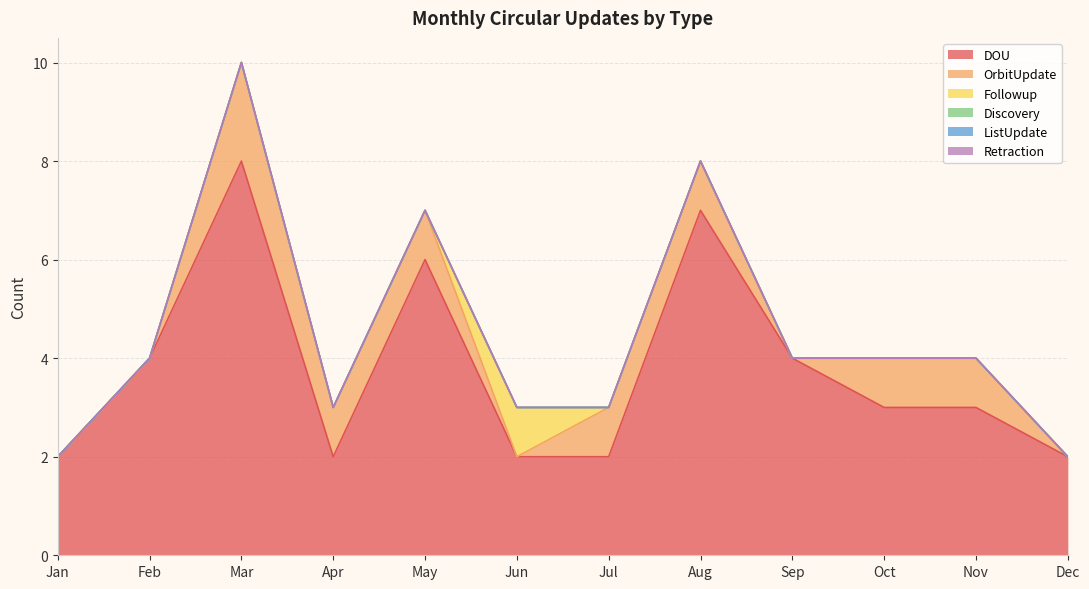

How many lines are shown in the chart?

6